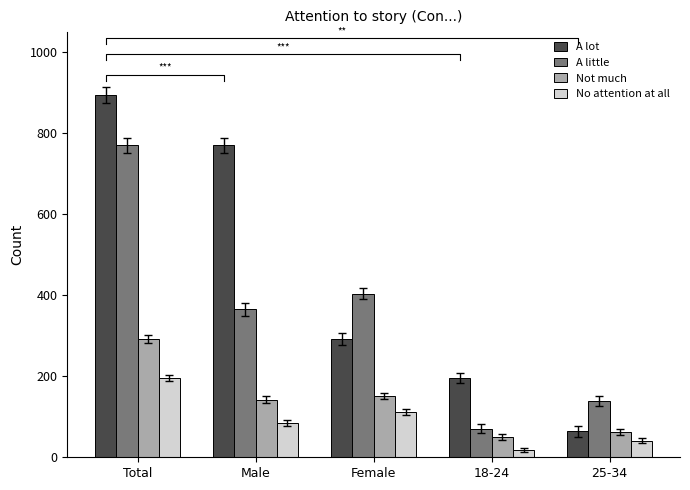

What is the difference between the maximum and minimum values in the A lot series?

830